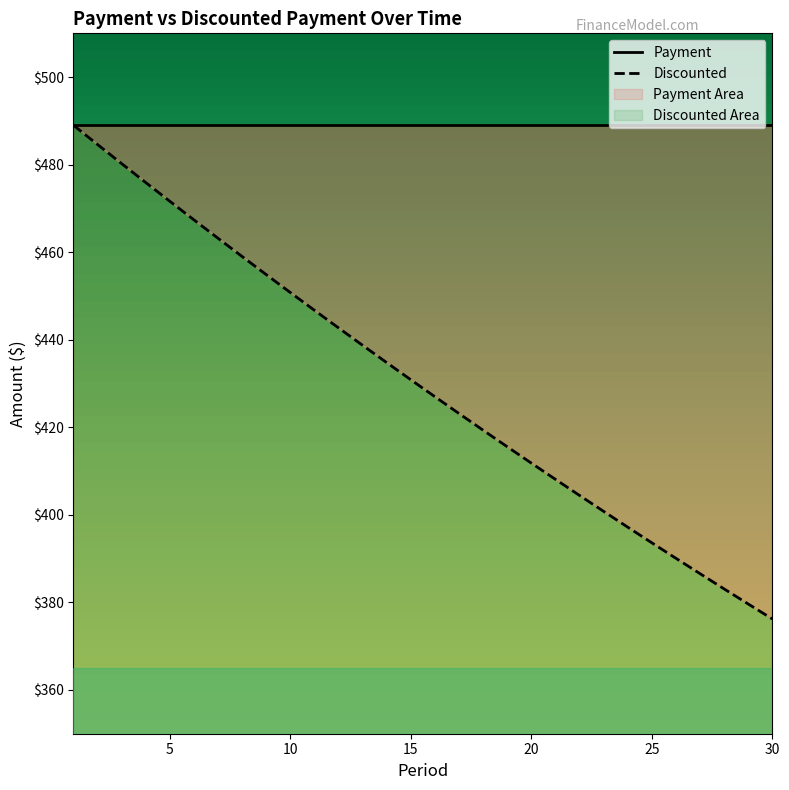

True or false: there are more than 1 points higher than both neighbors.

False